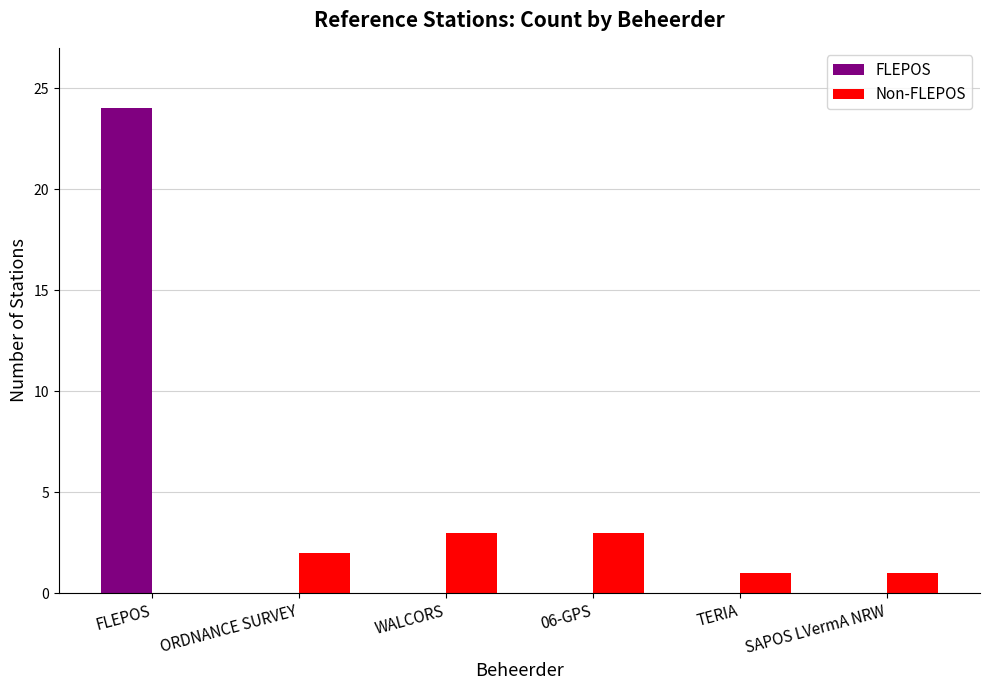

Is it true that Non-FLEPOS equals -2 at FLEPOS?

False